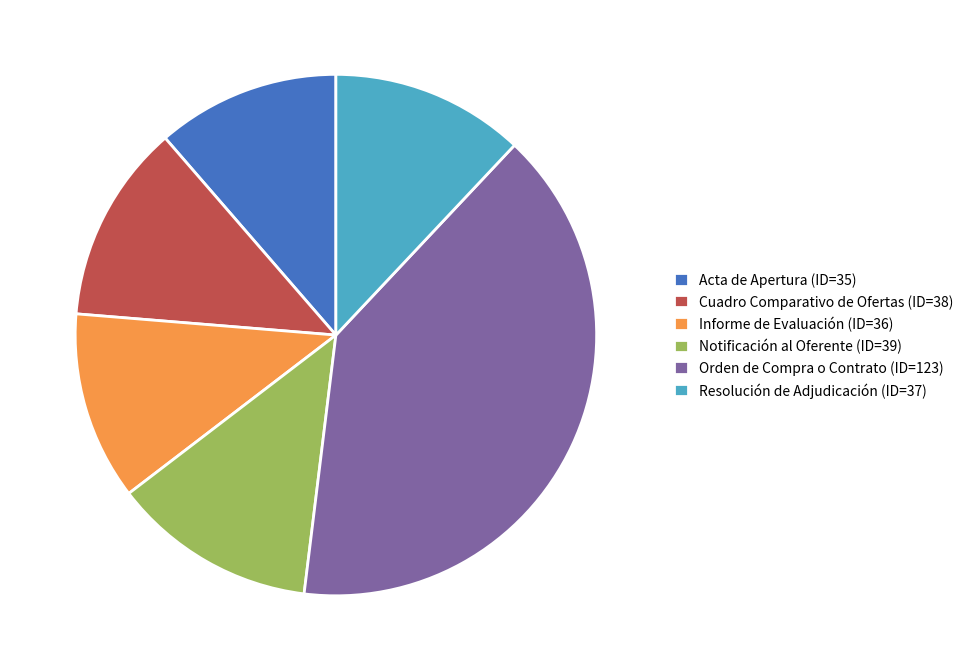

How many segments does this pie chart have?

6